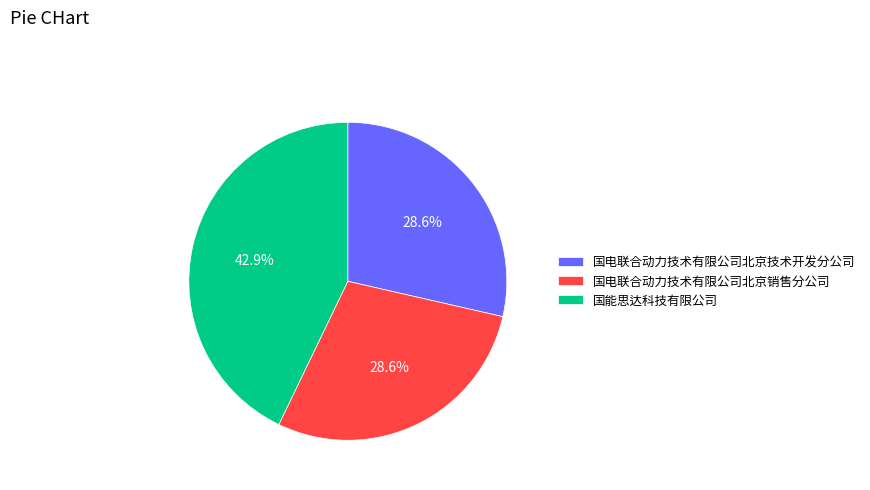

Does any single category account for the majority?

No